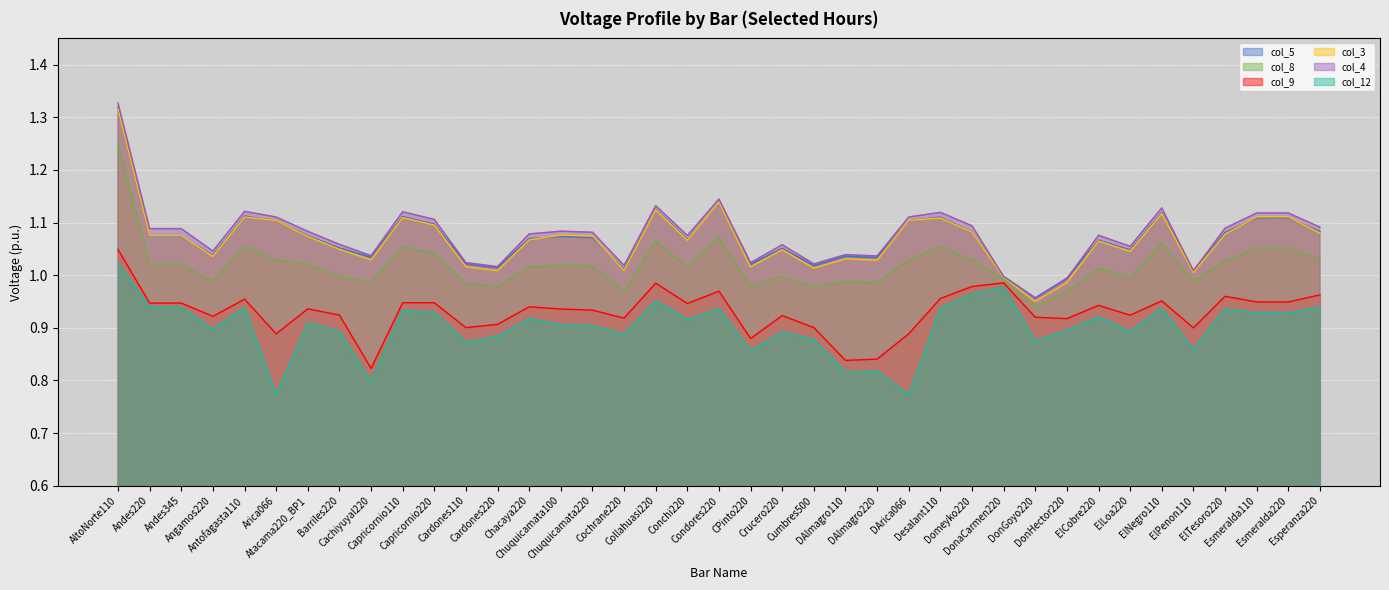

Rank the categories by col_4 value from highest to lowest.

AltoNorte110, Condores220, Collahuasi220, ElNegro110, Antofagasta110, Capricornio110, Desalant110, Esmeralda110, Esmeralda220, Arica066, DArica066, Capricornio220, Domeyko220, Esperanza220, ElTesoro220, Andes220, Andes345, Chuquicamata100, Atacama220_BP1, Chuquicamata220, Chacaya220, ElCobre220, Conchi220, Barriles220, Crucero220, ElLoa220, Angamos220, DAlmagro110, Cachiyuyal220, DAlmagro220, Cardones110, CPinto220, Cumbres500, Cochrane220, Cardones220, ElPenon110, DonaCarmen220, DonHector220, DonGoyo220